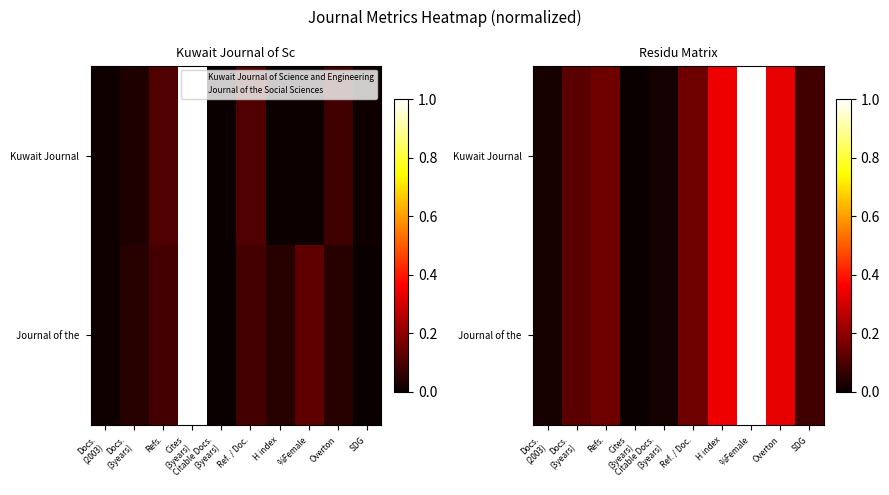

True or false: Kuwait Journal has a value of 0.1 at Docs. (3years).

True